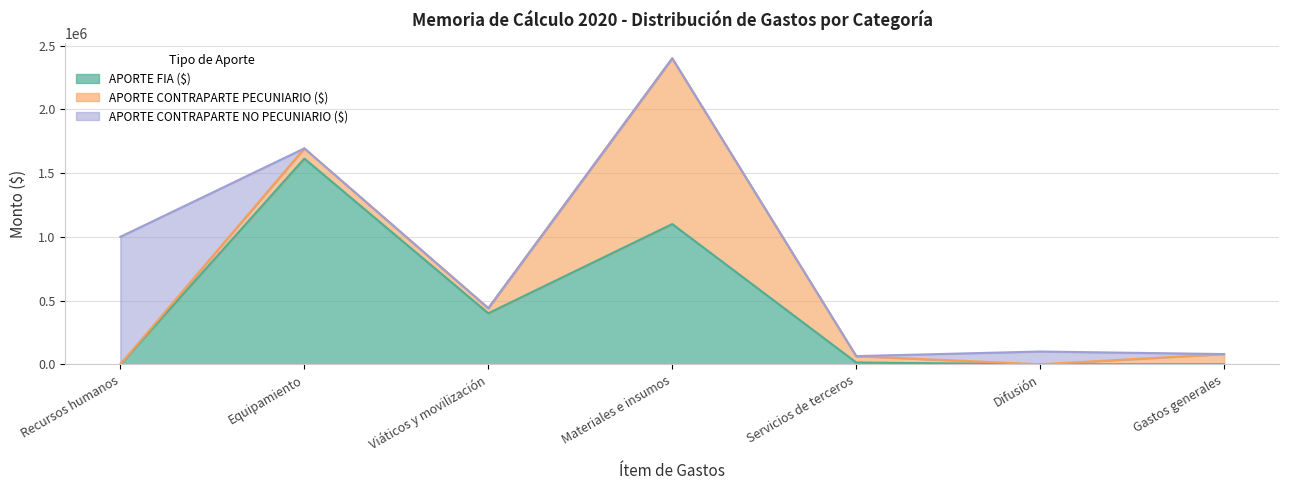

True or false: APORTE CONTRAPARTE NO PECUNIARIO ($) has more than 1 interior local peaks.

False